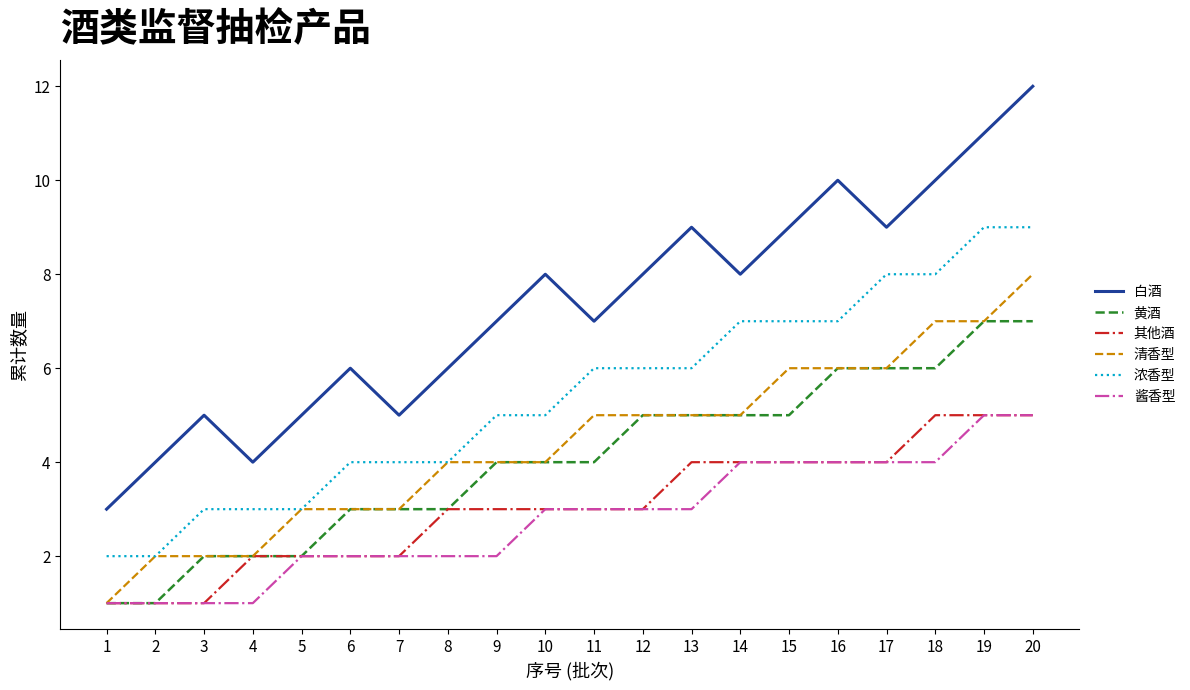

What are all the series names shown in the legend?

白酒, 黄酒, 其他酒, 清香型, 浓香型, 酱香型